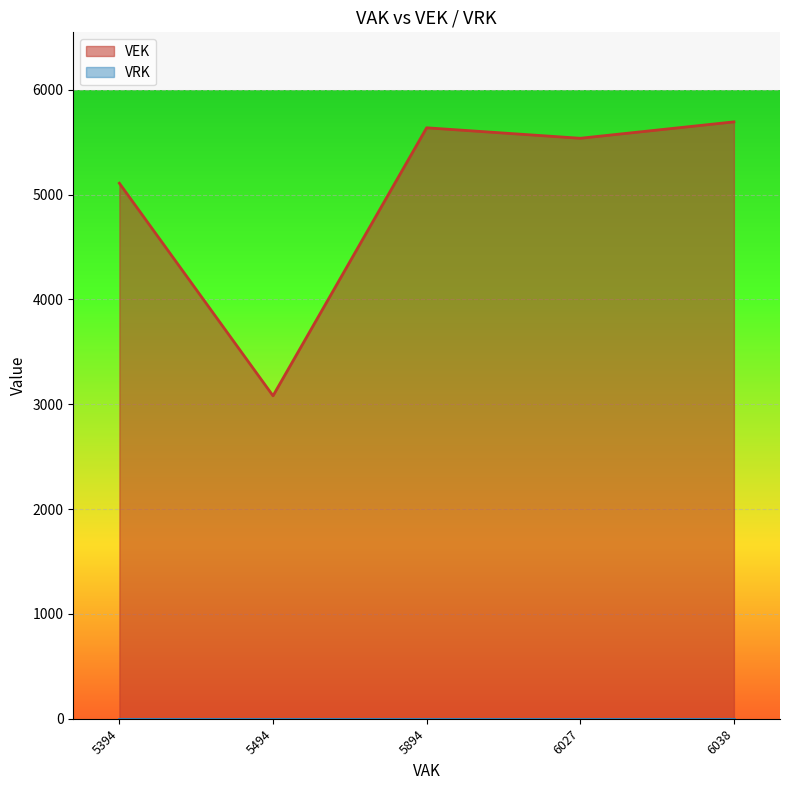

True or false: VEK has a value of 1392.7 at 5494.

False